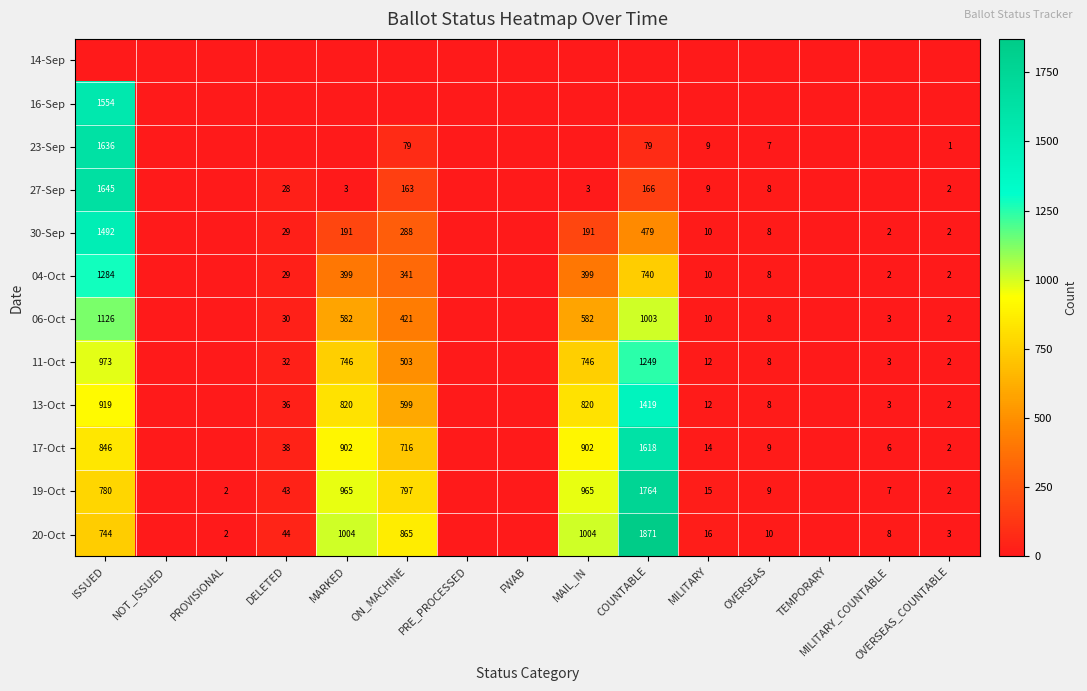

What is the sum of the 20-Oct values at ON_MACHINE and ISSUED?

1609